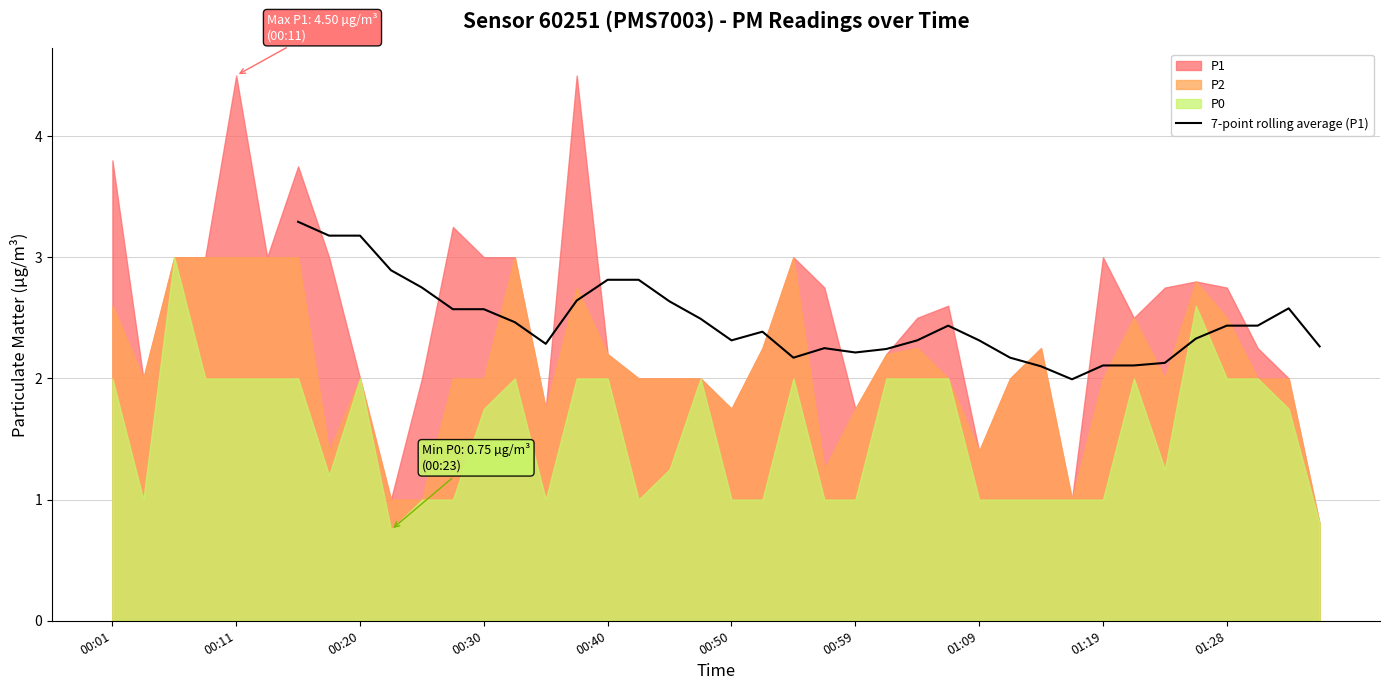

What is the minimum value for 7-point rolling average (P1)?

2.0